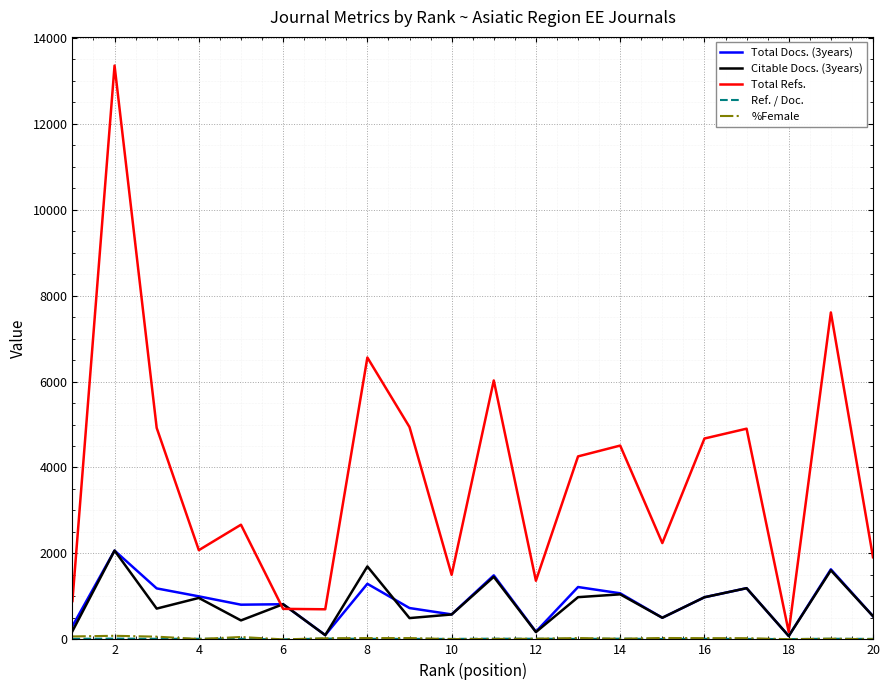

What is the maximum value for Total Docs. (3years)?

2066.0